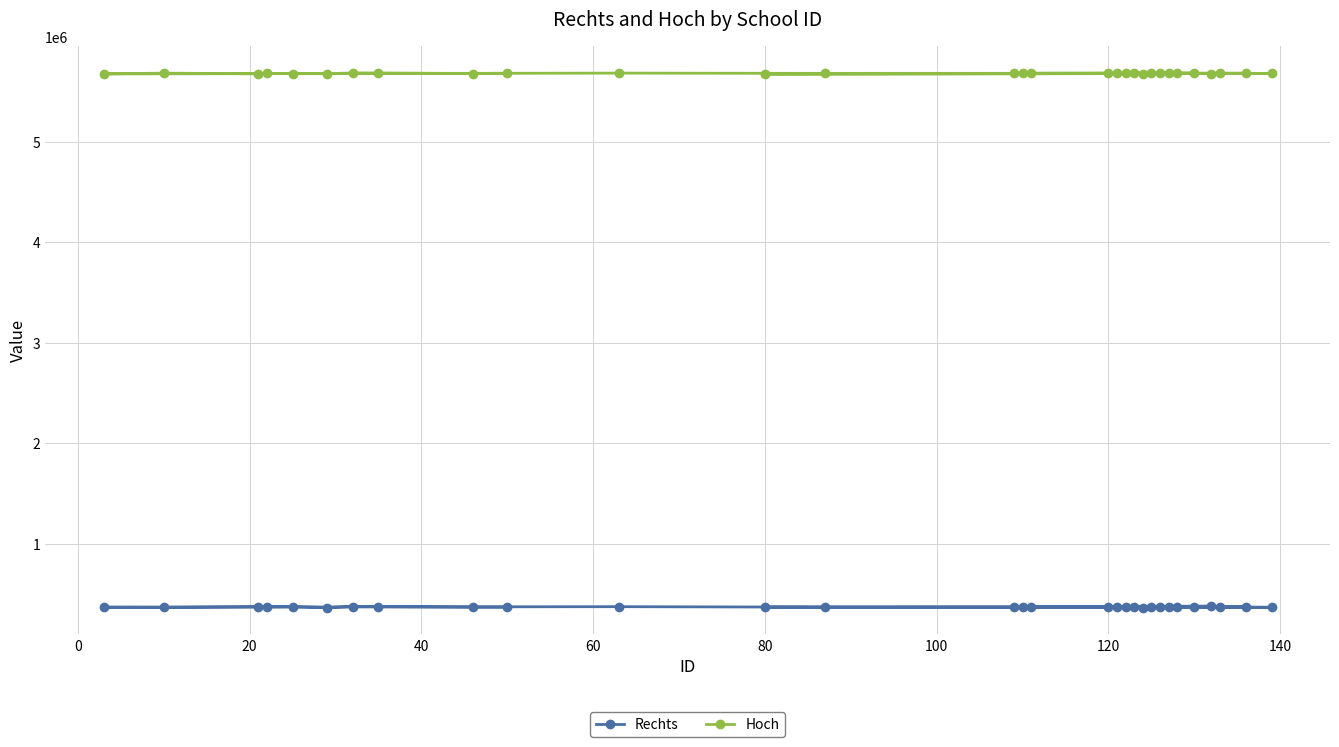

Does the chart have visible grid lines?

Yes